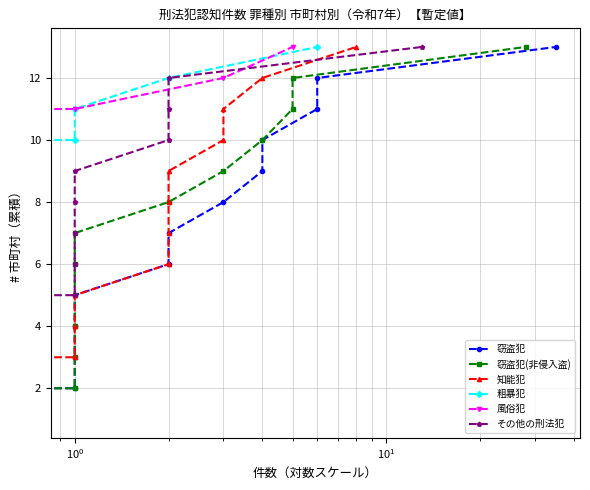

Which series has the largest total across all categories?

窃盗犯